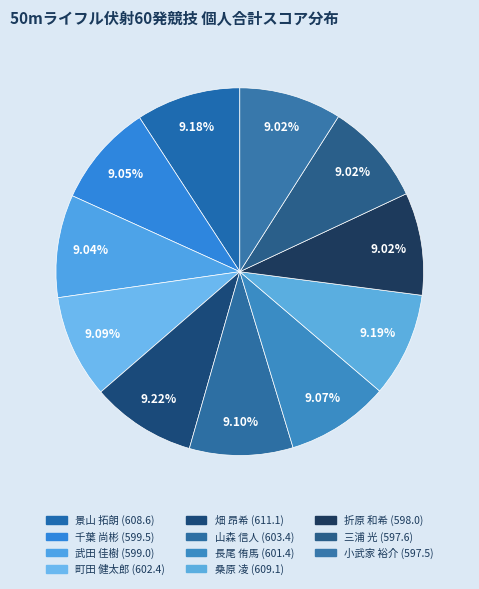

Rank the categories by value from lowest to highest.

小武家 裕介, 三浦 光, 折原 和希, 武田 佳樹, 千葉 尚彬, 長尾 侑馬, 町田 健太郎, 山森 信人, 景山 拓朗, 桑原 凌, 畑 昂希